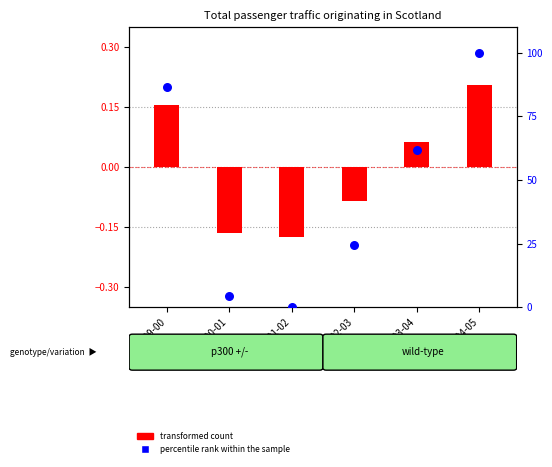

Which series has the largest total across all categories?

percentile rank within the sample